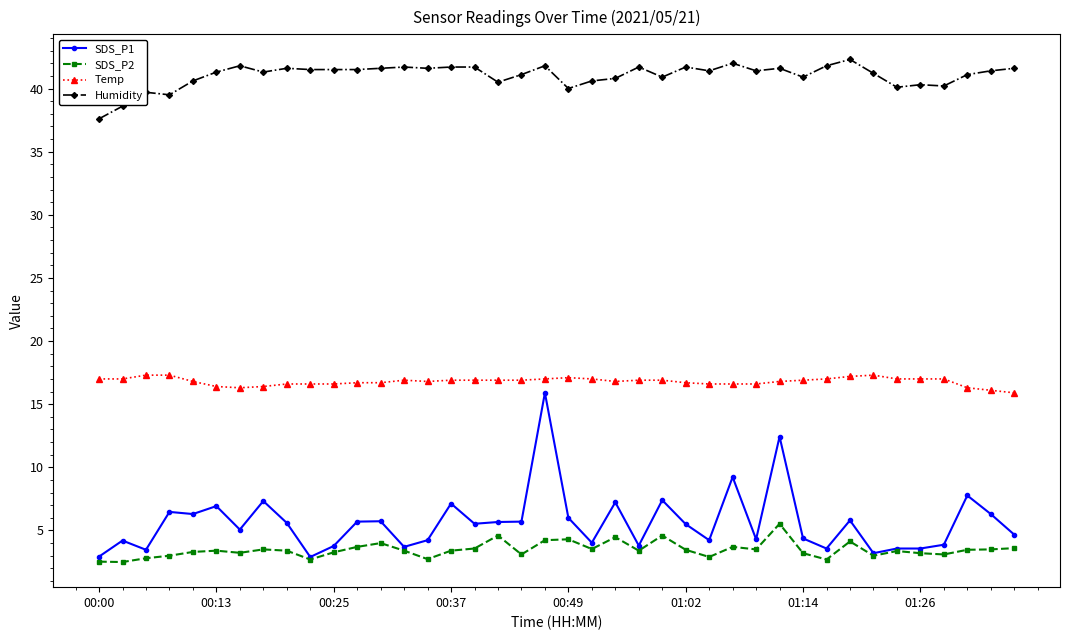

Which series has the largest range (max minus min)?

SDS_P1